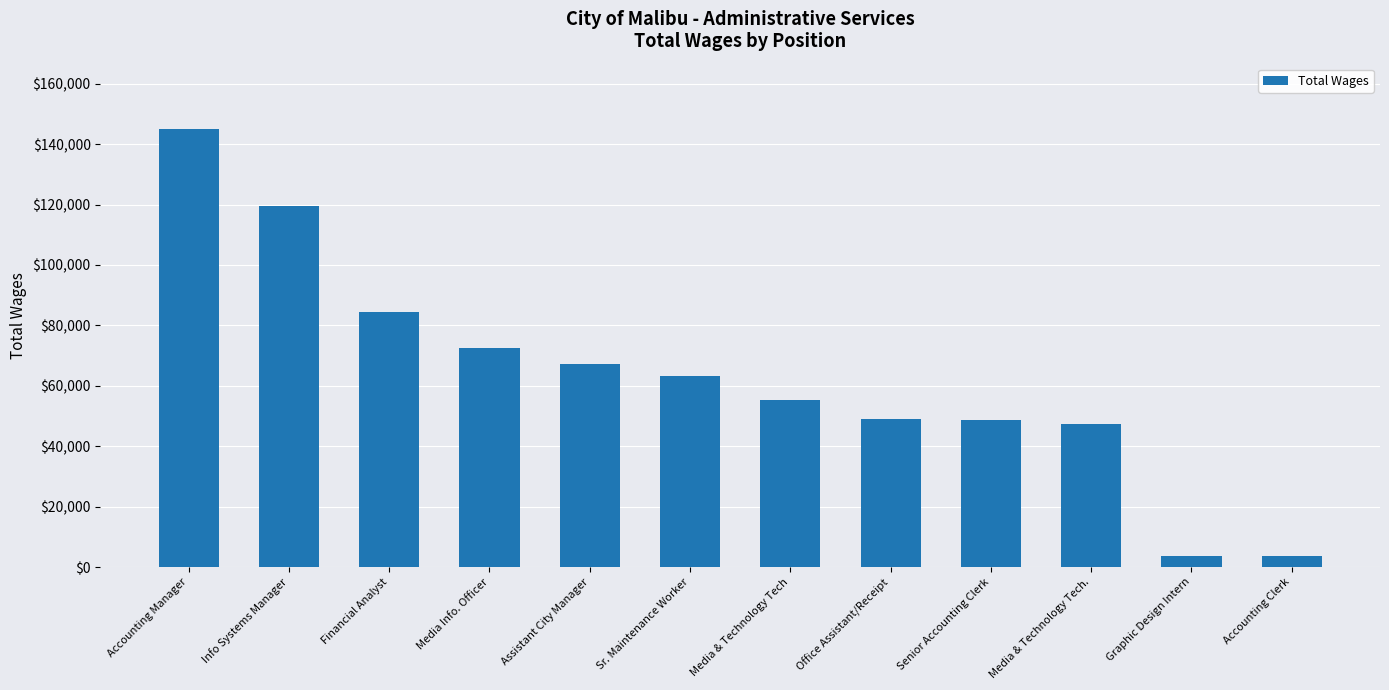

Does the chart contain stacked bars?

No